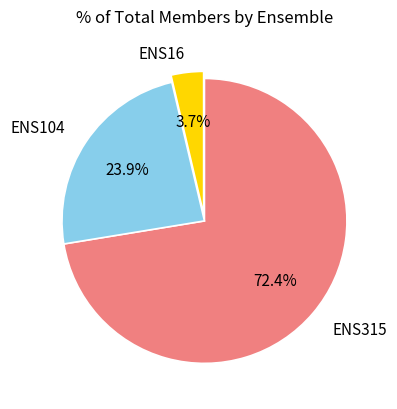

How many slices are in this pie chart?

3